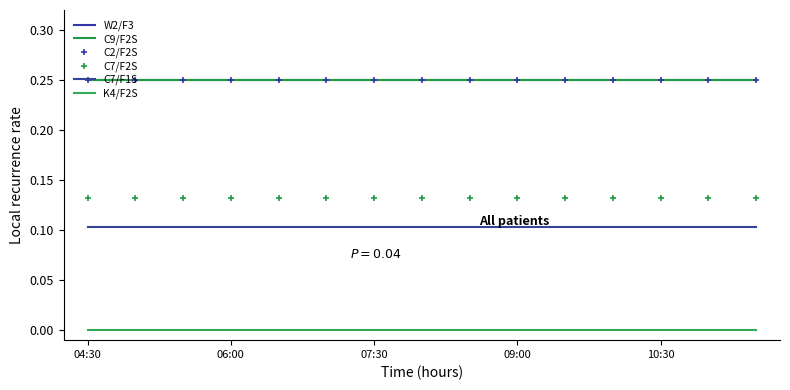

Is this an area chart (filled region under the line)?

No